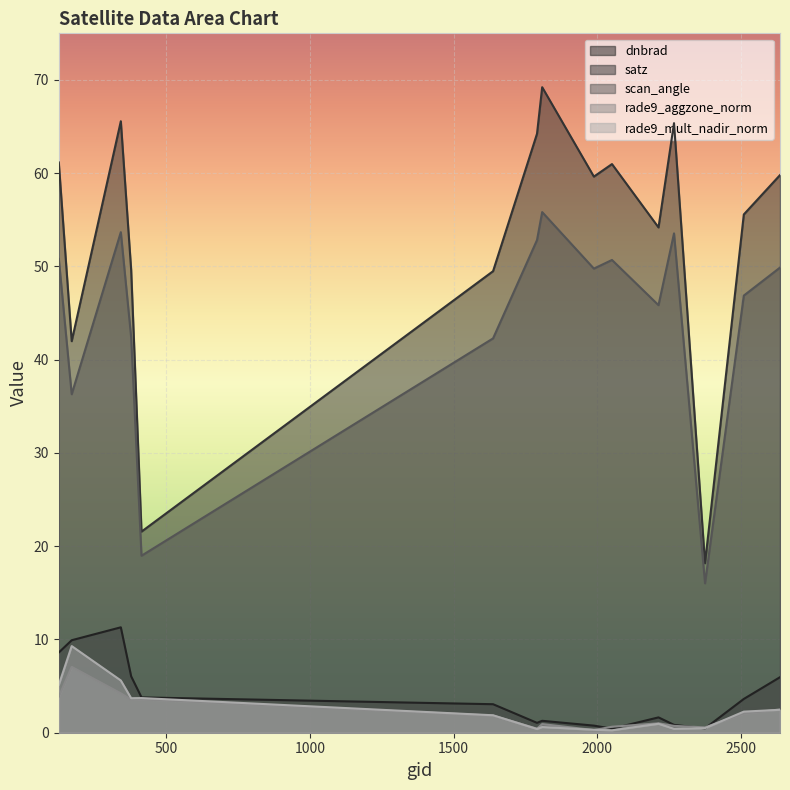

Where do rade9_aggzone_norm and dnbrad first cross each other?

1988 and 2051